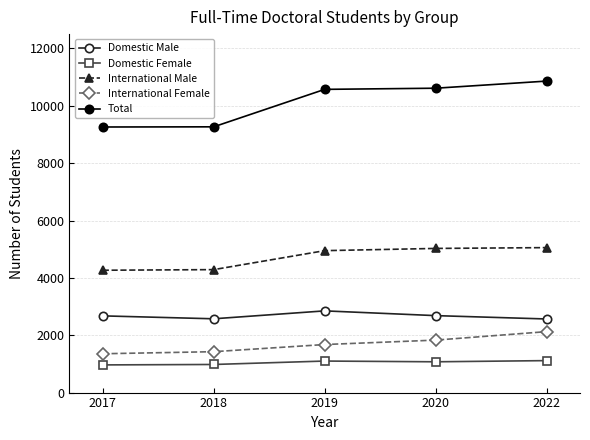

What value does the International Female series have at 2018?

1426.2